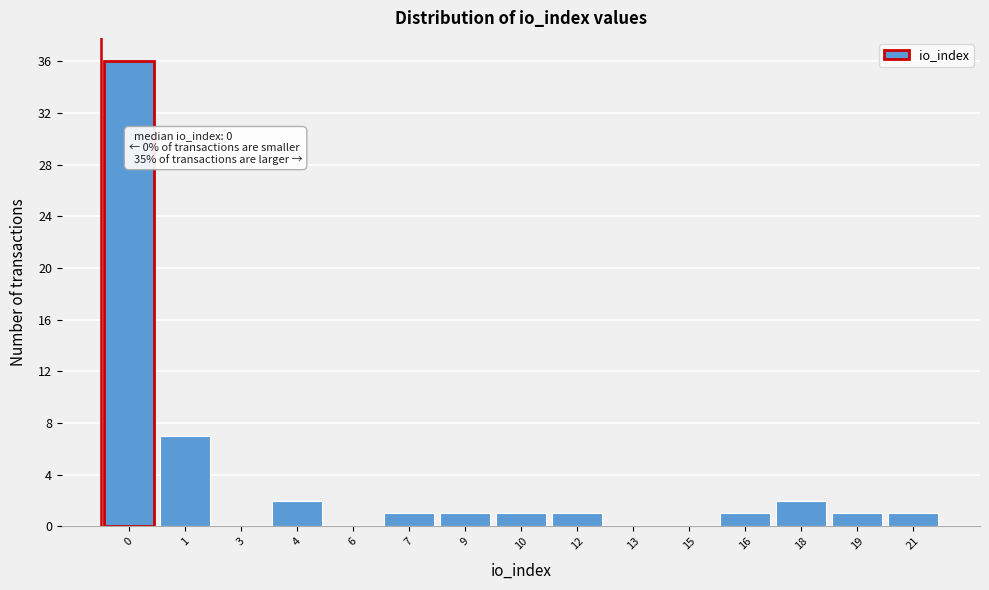

Reading left to right, transcribe all the data shown in this chart.

0=36	1=7	3=0	4=2	6=0	7=1	9=1	10=1	12=1	13=0	15=0	16=1	18=2	19=1	21=1